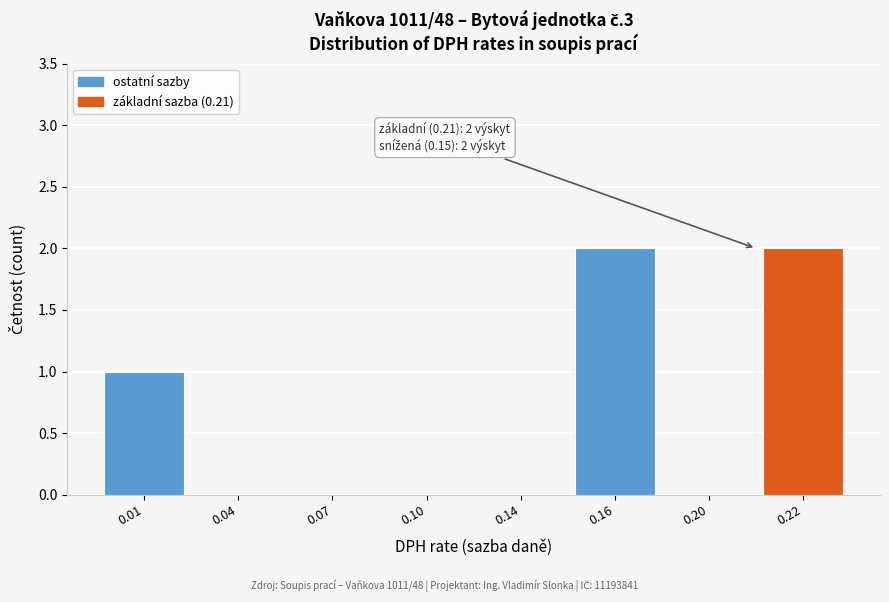

Reading left to right, extract all data points from this chart.

0.01=1	0.04=0	0.07=0	0.10=0	0.14=0	0.16=2	0.20=0	0.22=2